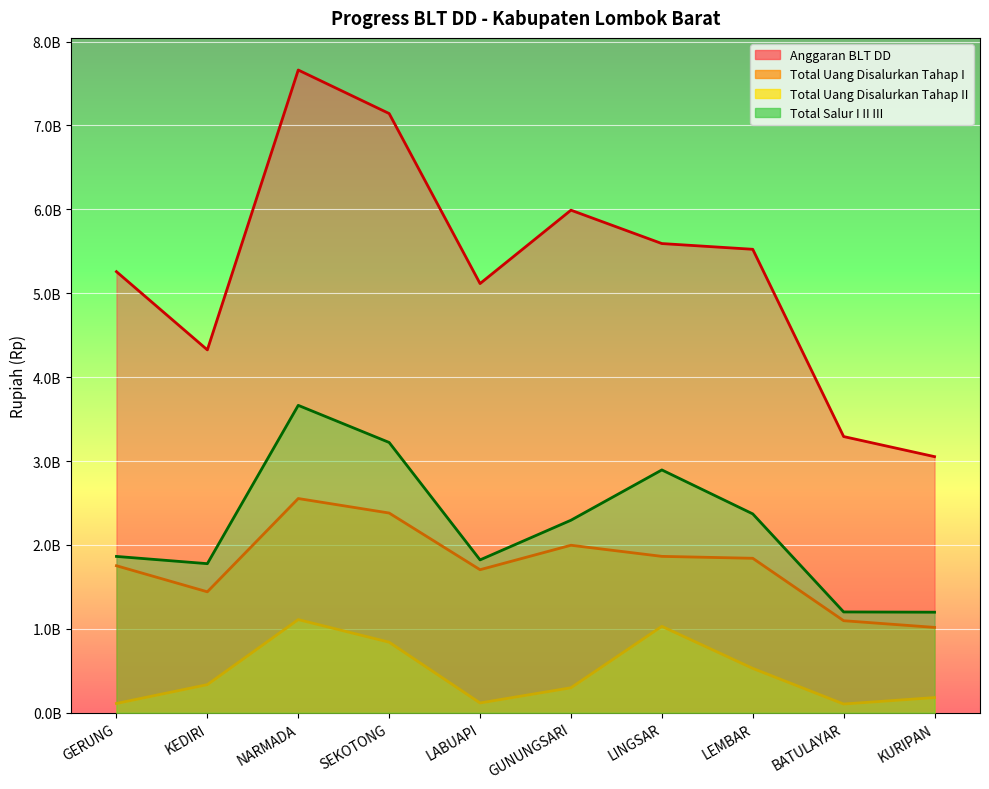

Rank the series at SEKOTONG from highest to lowest value.

Anggaran BLT DD, Total Salur I II III, Total Uang Disalurkan Tahap I, Total Uang Disalurkan Tahap II